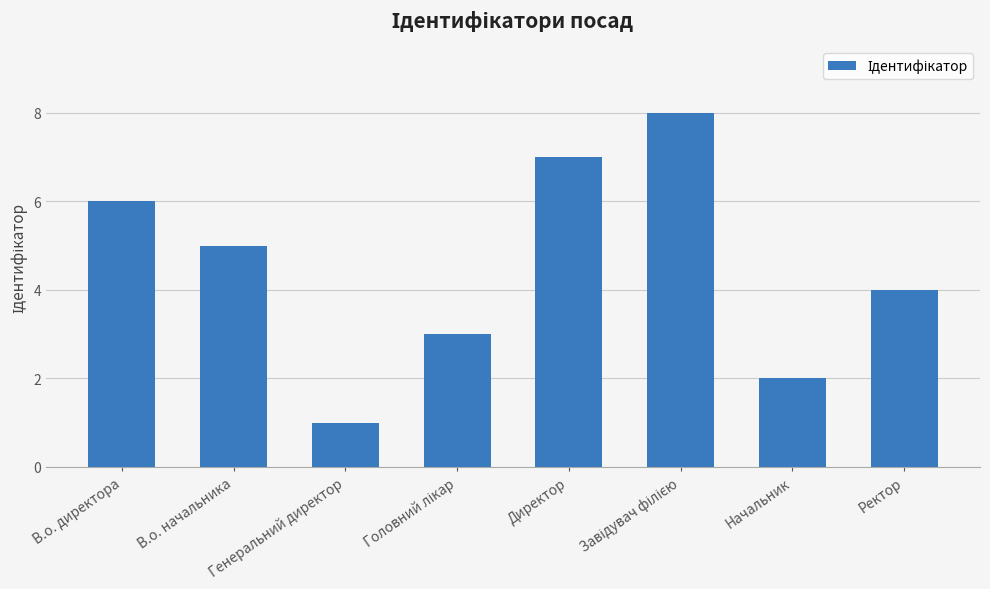

How many values are below 5?

4